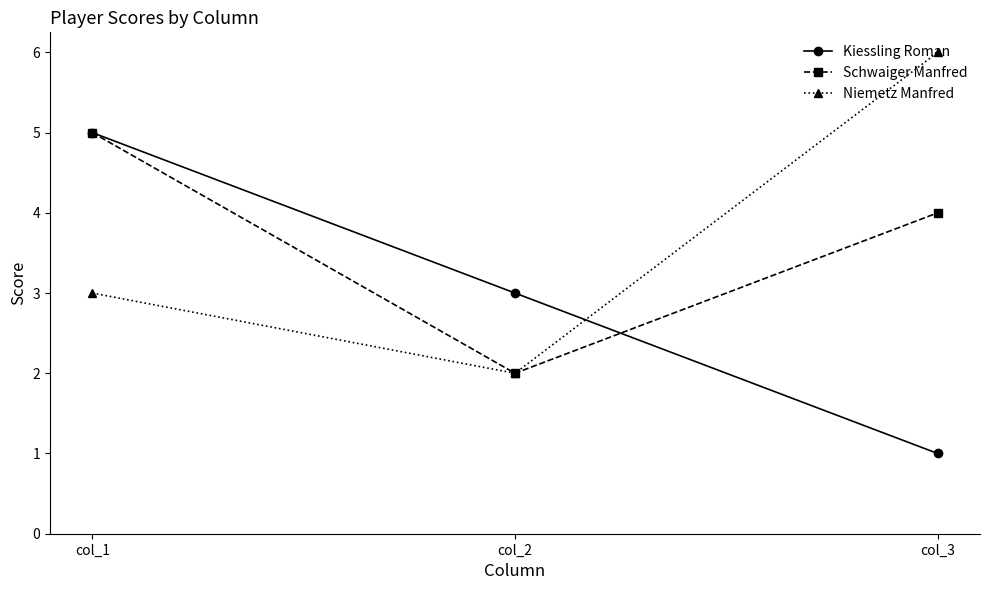

What value does the Schwaiger Manfred series have at col_3?

4